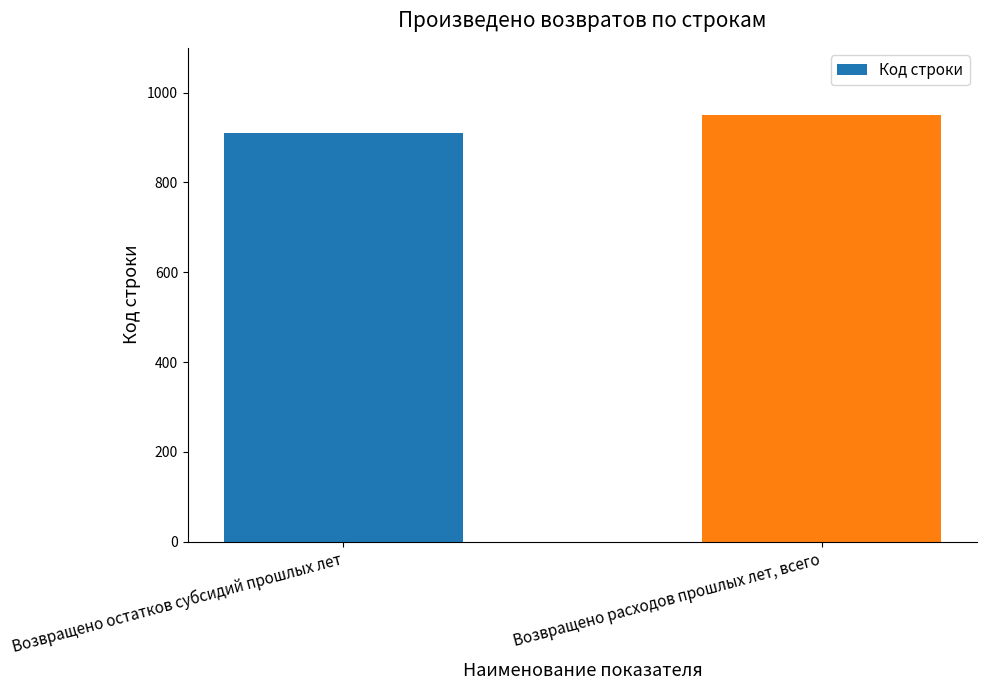

What is the sum of all values?

1860